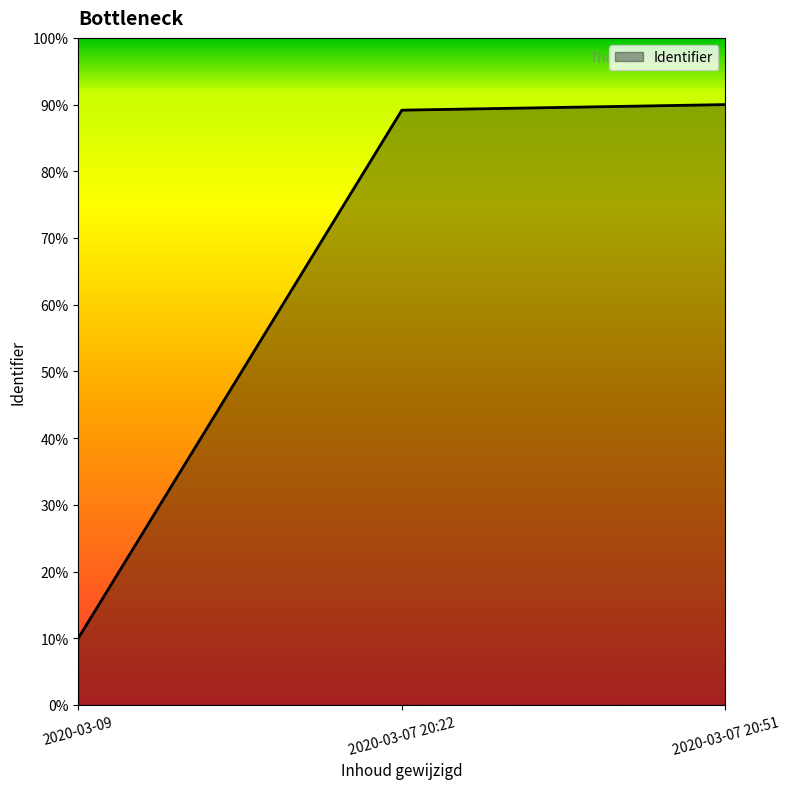

What is the difference between the maximum and minimum values?

80.0